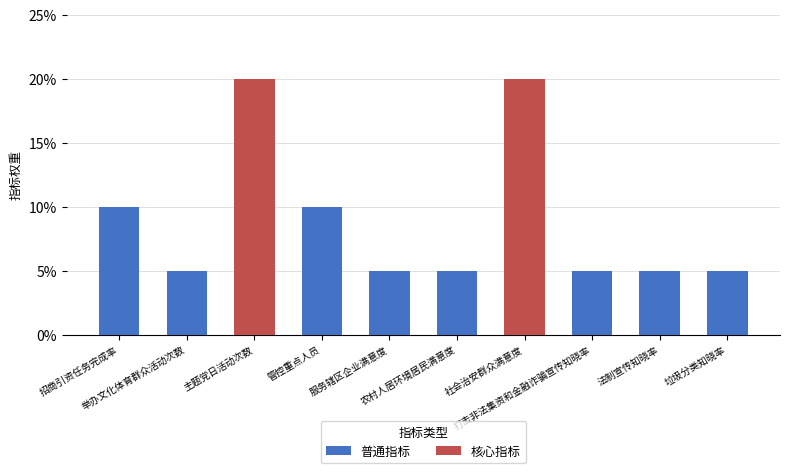

Which category has the lowest value across all series?

举办文化体育群众活动次数